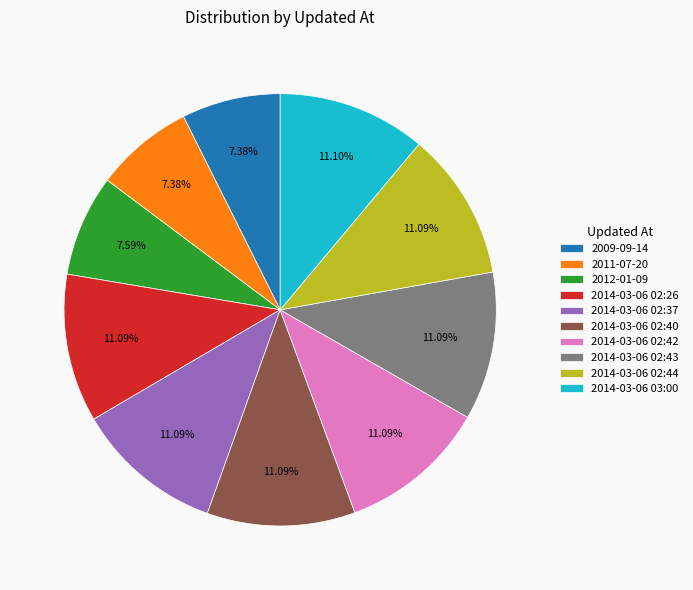

Do 2014-03-06 02:37 and 2014-03-06 03:00 together represent more than half of the pie?

No